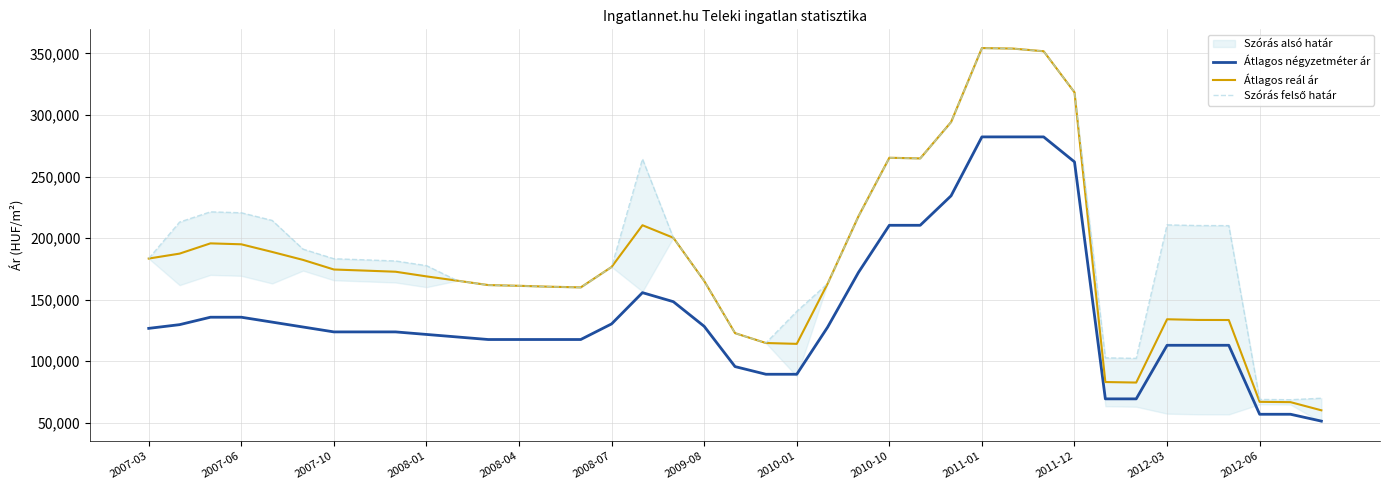

Read the Átlagos négyzetméter ár value at 2010-10, to the nearest 10.

210400